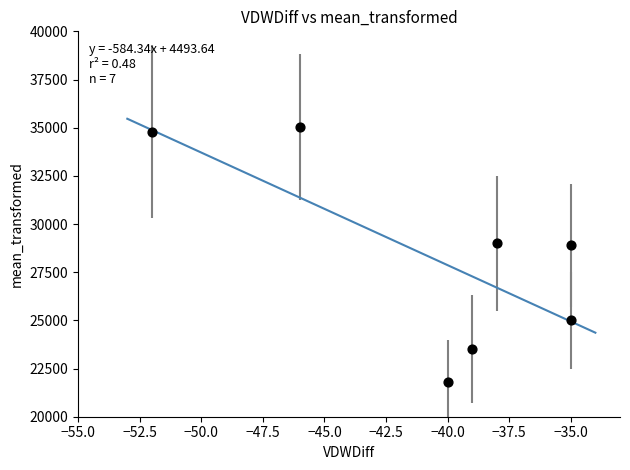

What is the average X value?

-41